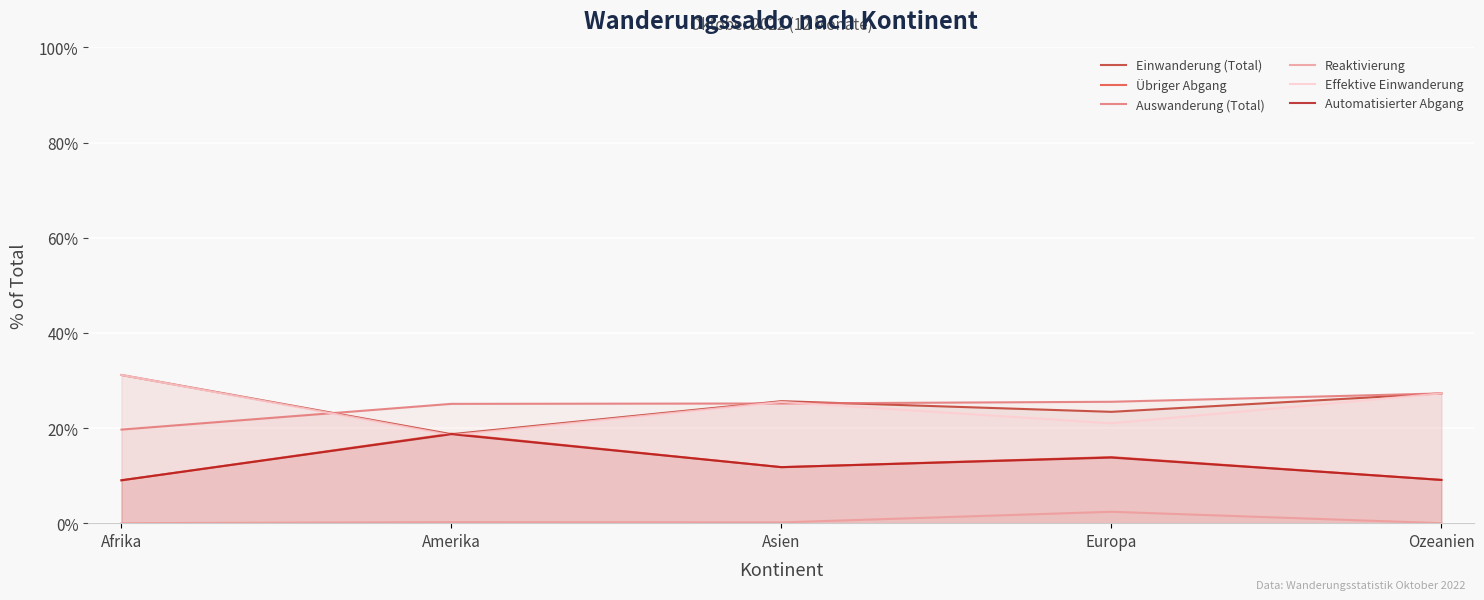

Reading right to left, transcribe all the data shown in this chart.

Einwanderung (Total): Ozeanien=27.3	Europa=23.4	Asien=25.6	Amerika=18.7	Afrika=31.1
Übriger Abgang: Ozeanien=9.1	Europa=13.9	Asien=11.8	Amerika=18.8	Afrika=9.0
Auswanderung (Total): Ozeanien=27.3	Europa=25.5	Asien=25.2	Amerika=25.1	Afrika=19.7
Reaktivierung: Ozeanien=0.0	Europa=2.4	Asien=0.2	Amerika=0.2	Afrika=0.0
Effektive Einwanderung: Ozeanien=27.3	Europa=21.0	Asien=25.5	Amerika=18.5	Afrika=31.1
Automatisierter Abgang: Ozeanien=9.1	Europa=13.8	Asien=11.8	Amerika=18.7	Afrika=9.0